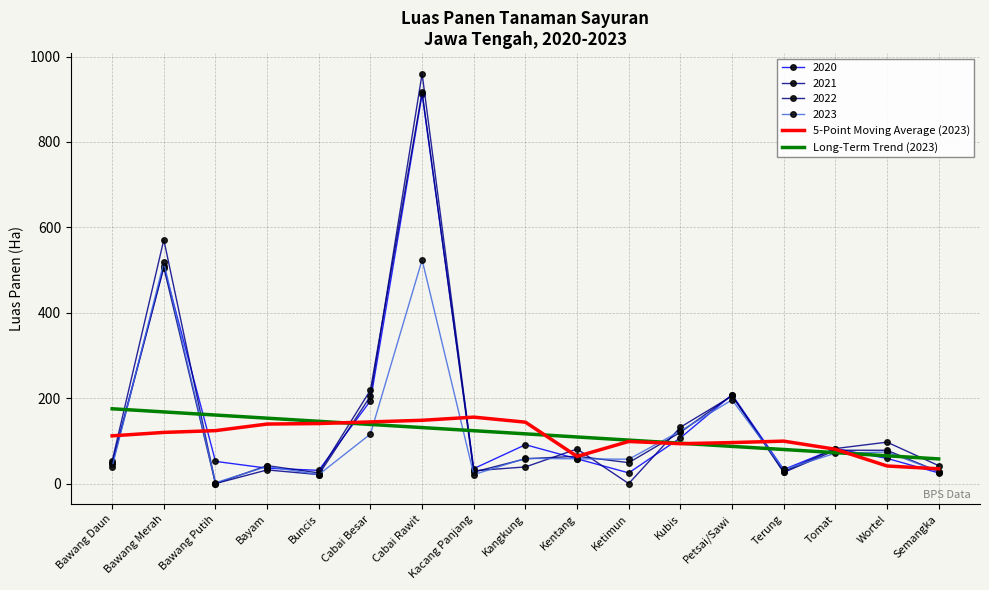

True or false: Long-Term Trend (2023) and 5-Point Moving Average (2023) intersect in this chart.

True